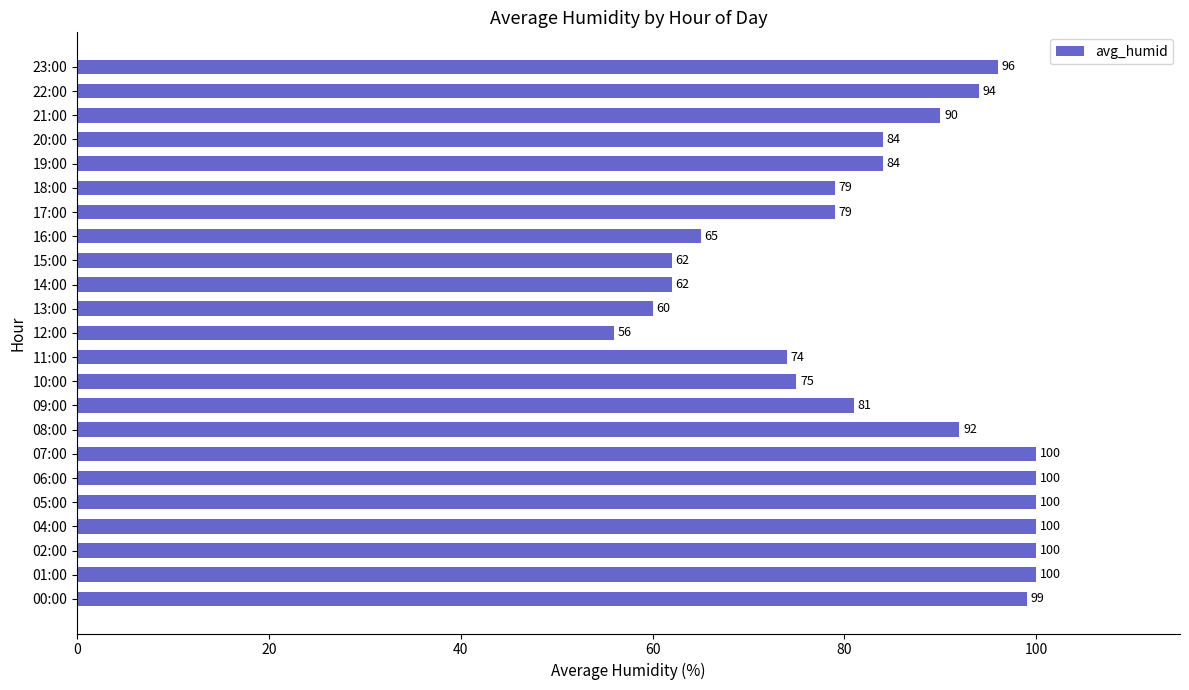

What is the sum of all values?

1932